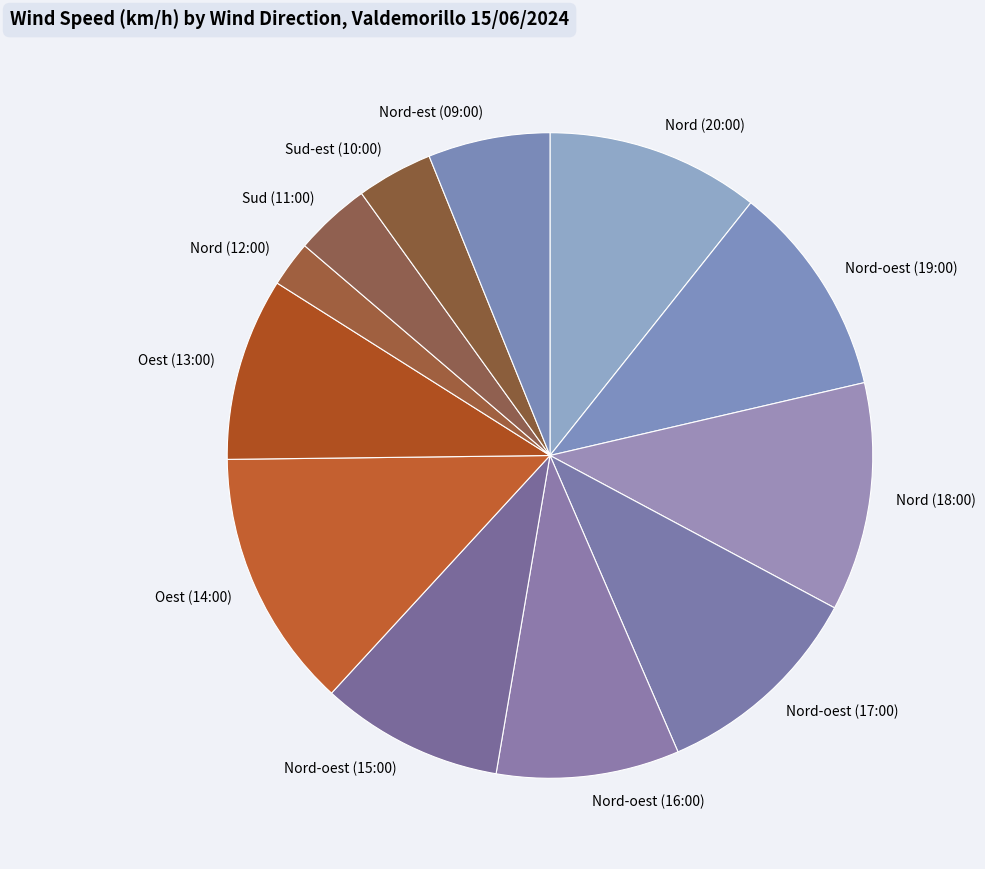

How many slices are in this pie chart?

12